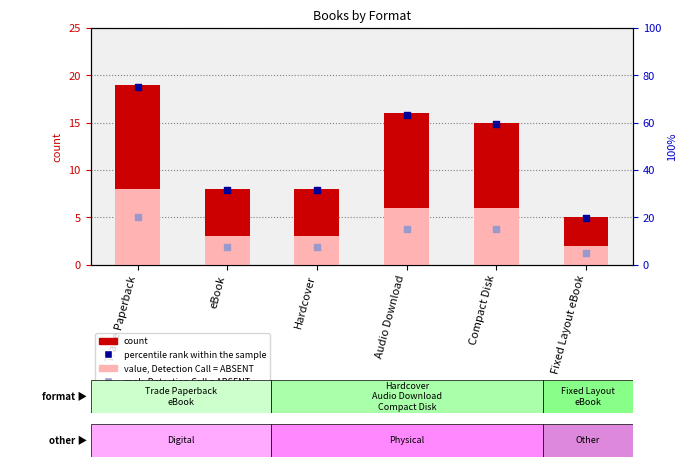

Which series has the largest total across all categories?

percentile rank within the sample